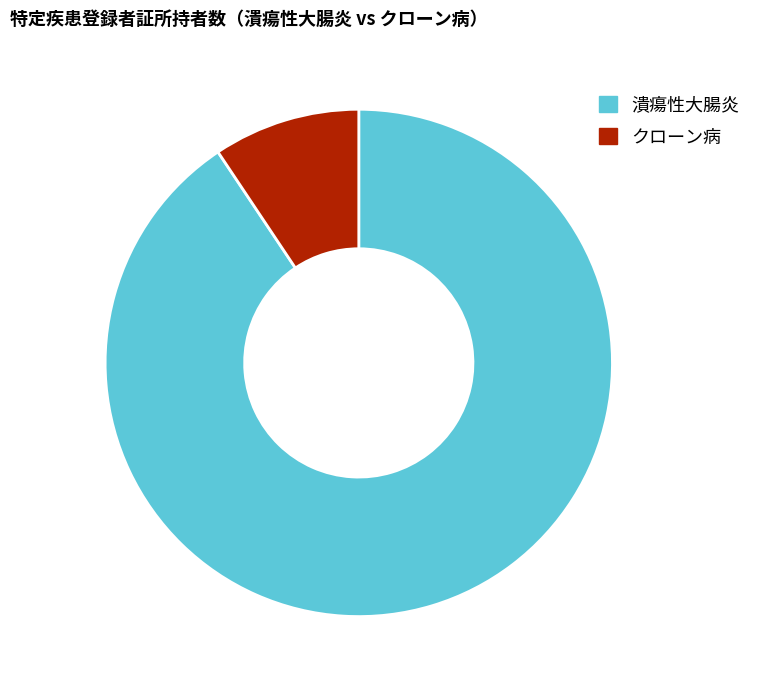

Between 潰瘍性大腸炎 and クローン病, which is larger?

潰瘍性大腸炎